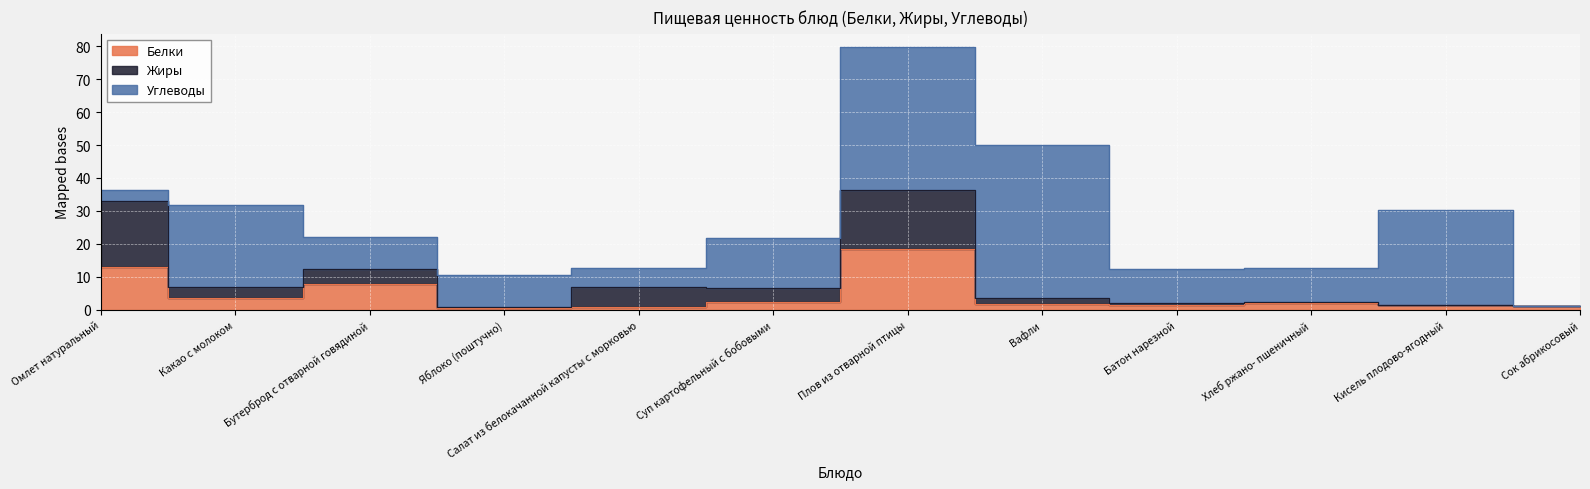

Is it true that Жиры equals 0.7 at Сок абрикосовый?

False